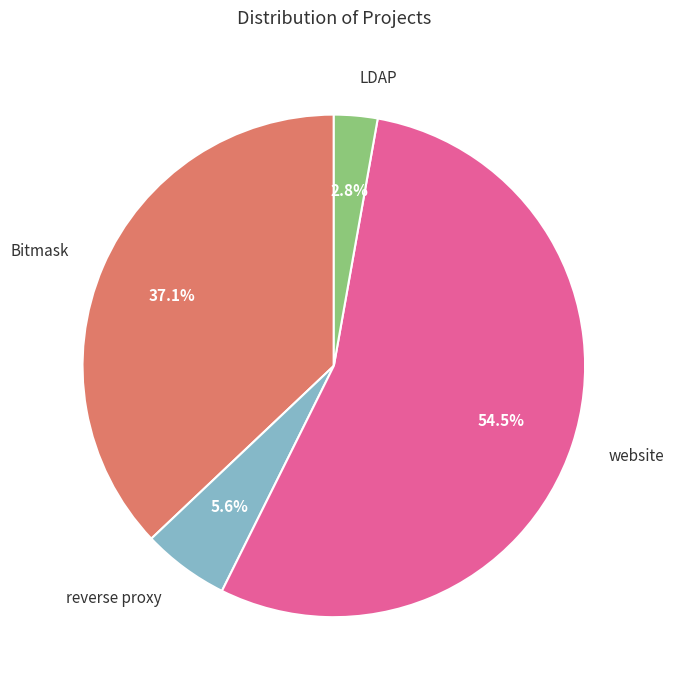

What percentage do reverse proxy and LDAP together represent?

8.4%